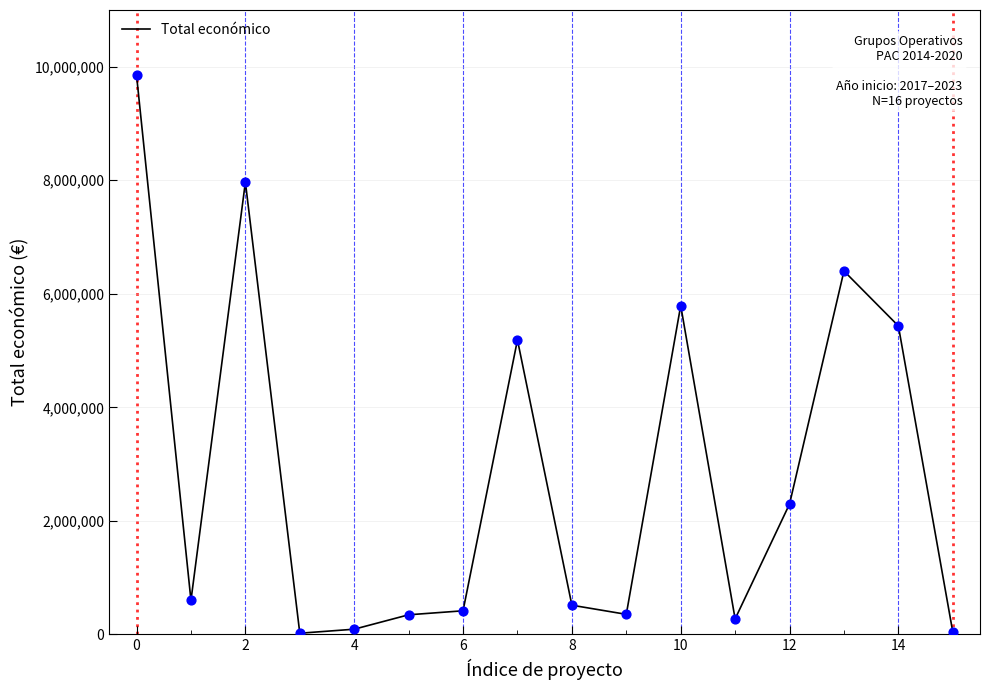

What is the difference between the maximum and minimum values?

9828454